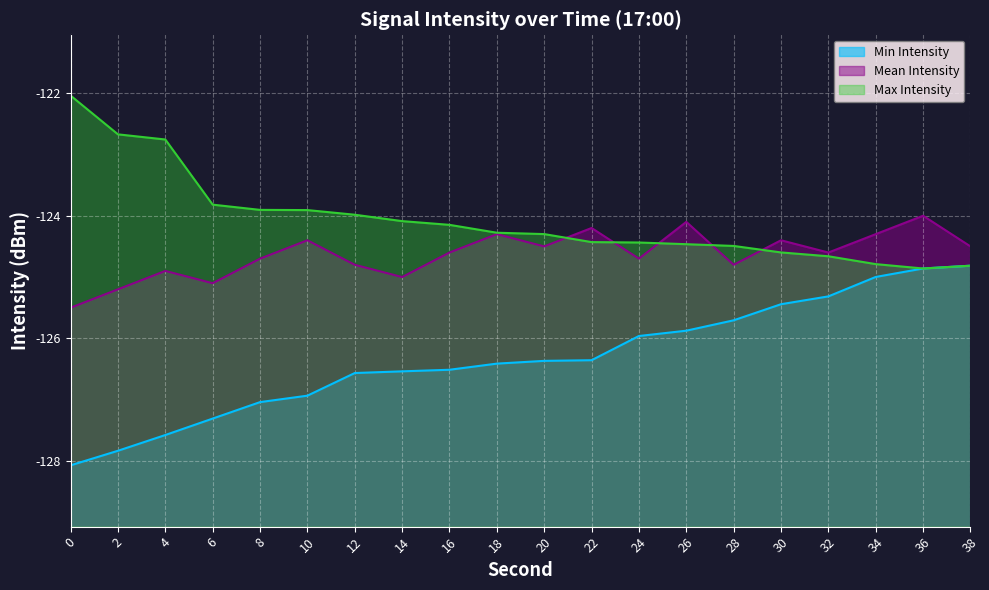

At how many categories does at least one series exceed -125?

20